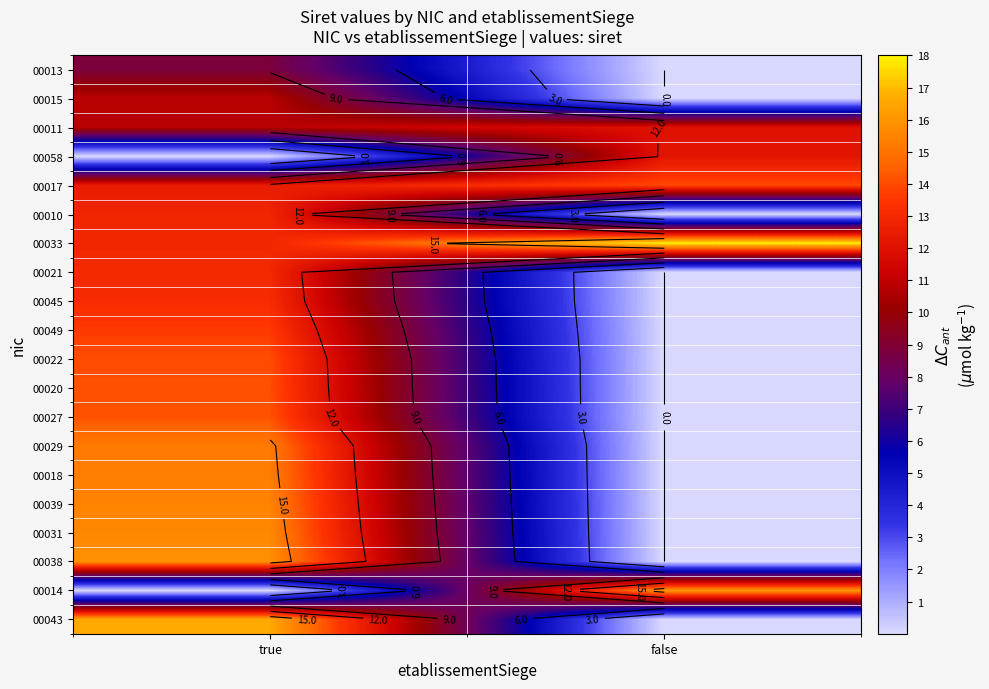

Rank the series by their maximum value, from highest to lowest.

00033, 00043, 00014, 00038, 00031, 00039, 00018, 00029, 00027, 00020, 00022, 00017, 00049, 00045, 00021, 00010, 00058, 00011, 00015, 00013